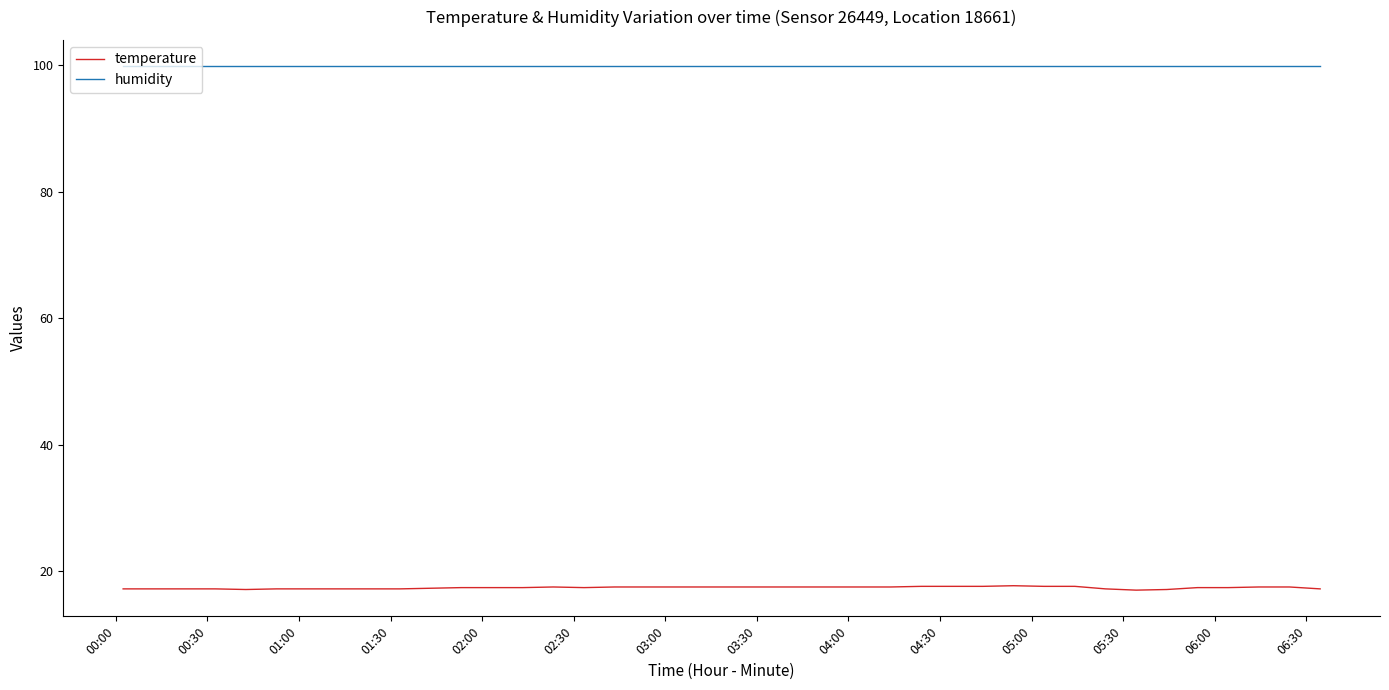

True or false: temperature and humidity cross at least once.

False